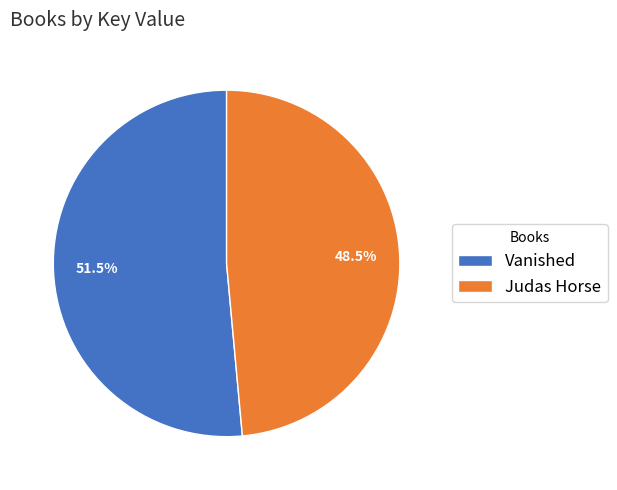

To the nearest percent, what is the difference between the largest and smallest slice percentages?

3%